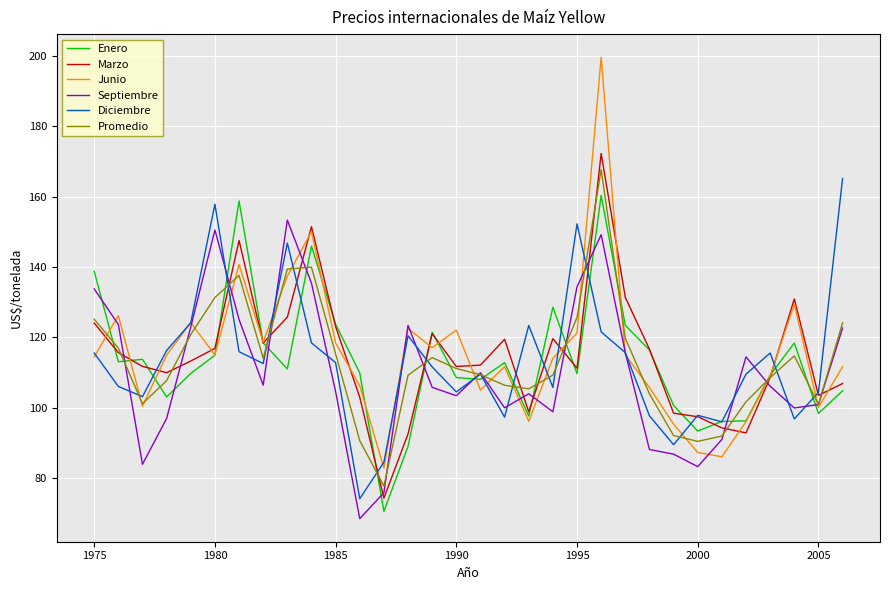

What is the maximum value for Promedio?

167.7